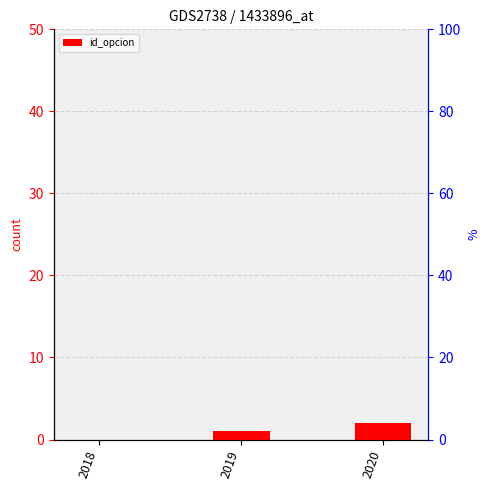

The chart shows a value of 1 at 2018. True or false?

False